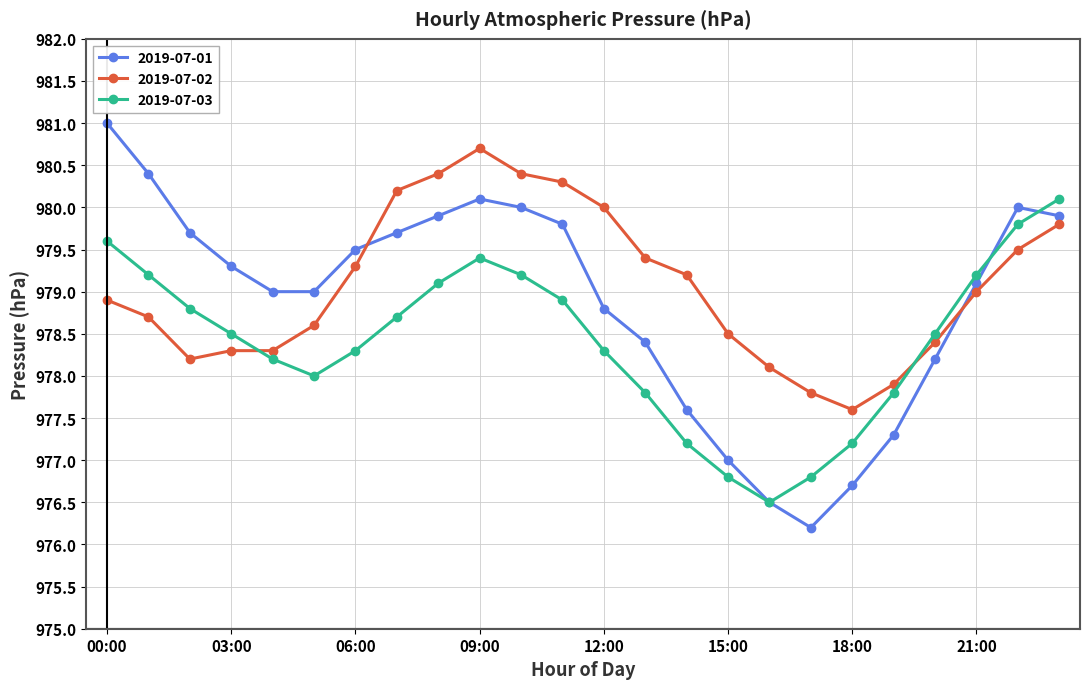

What is the minimum value shown in the chart?

976.2